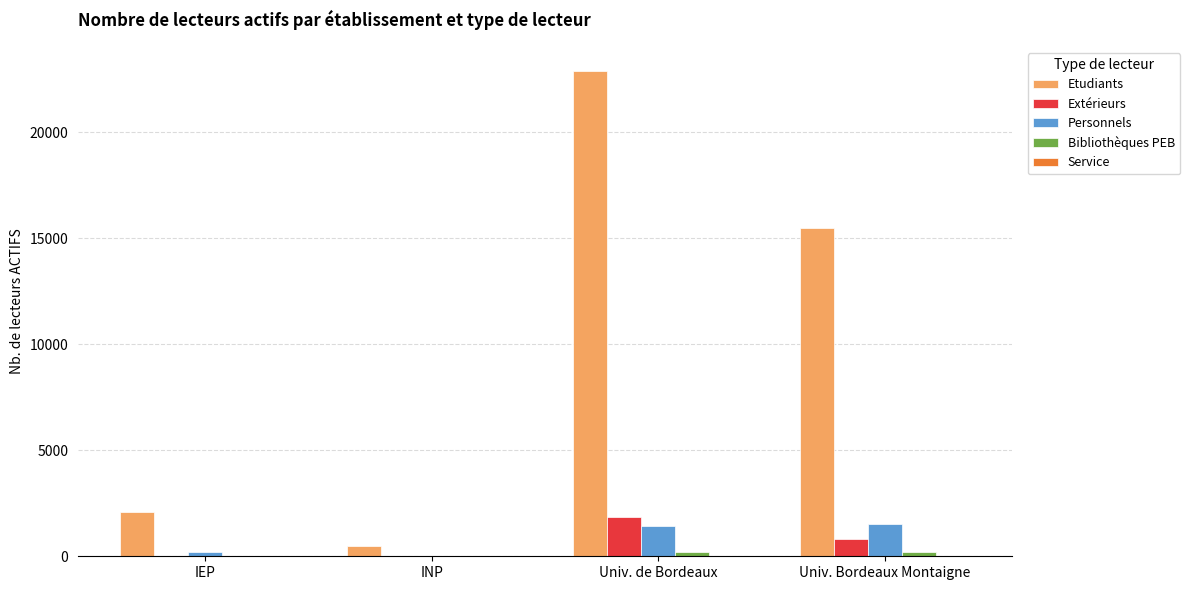

Where is Personnels nearest to the value 776?

IEP